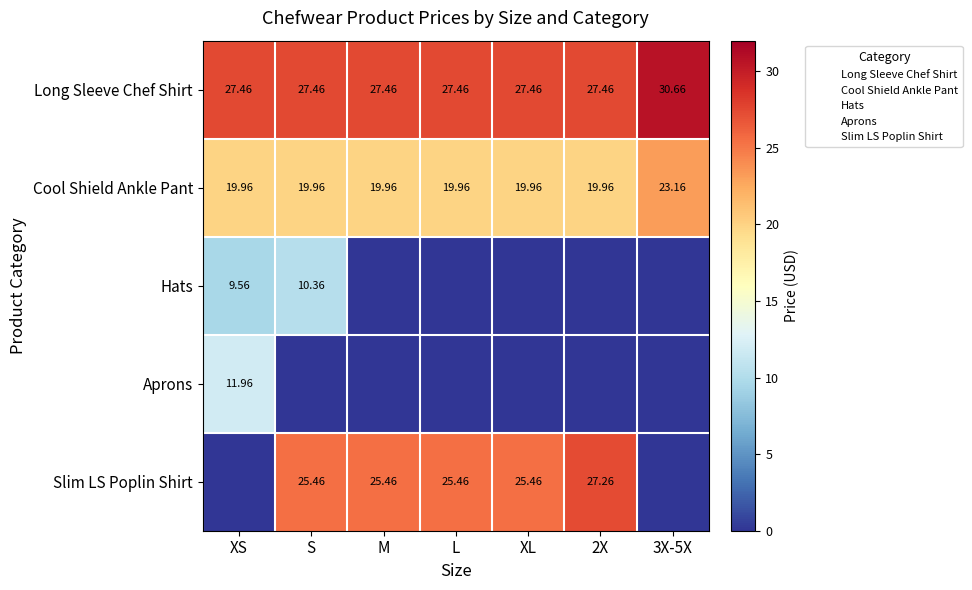

Count the number of categories in the chart.

7